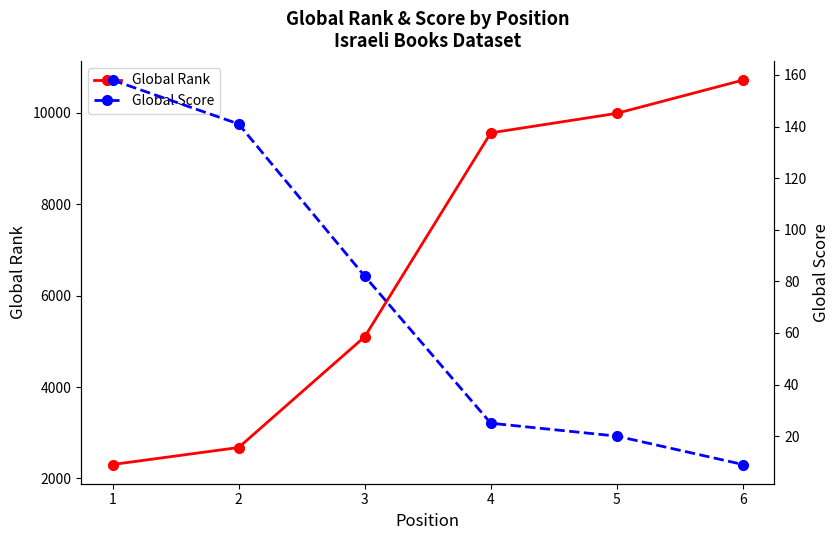

The value of Global Score at 1 is 52. True or false?

False